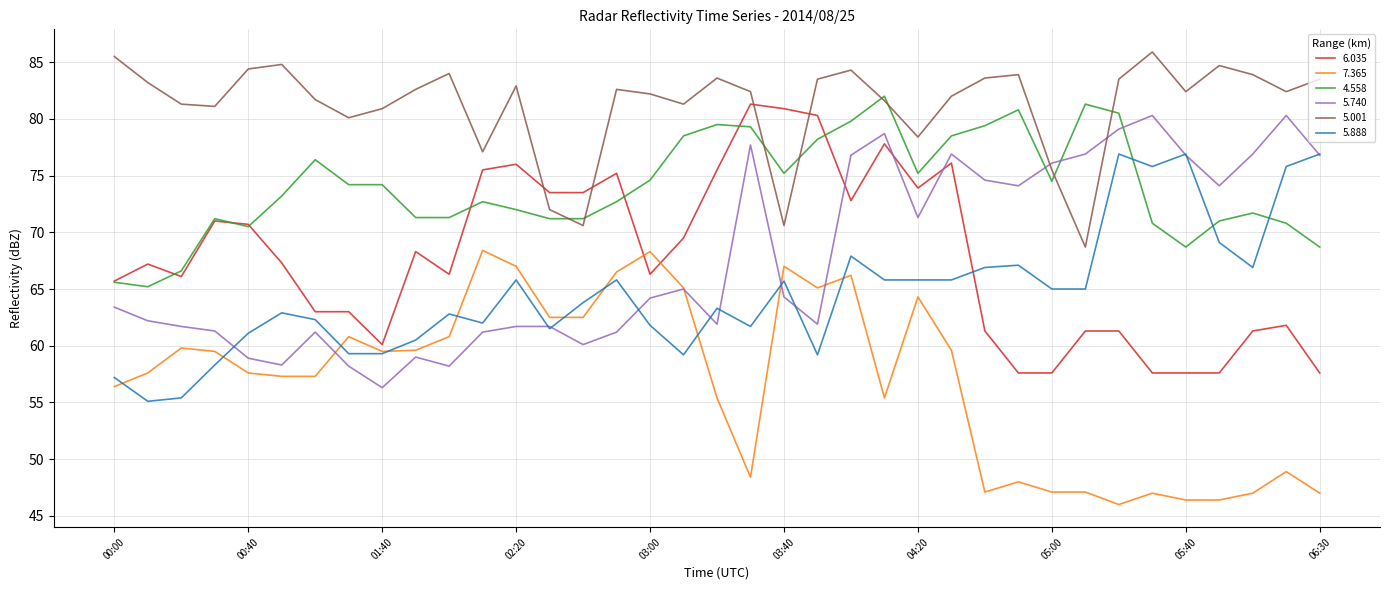

True or false: 4.558 and 7.365 intersect in this chart.

False